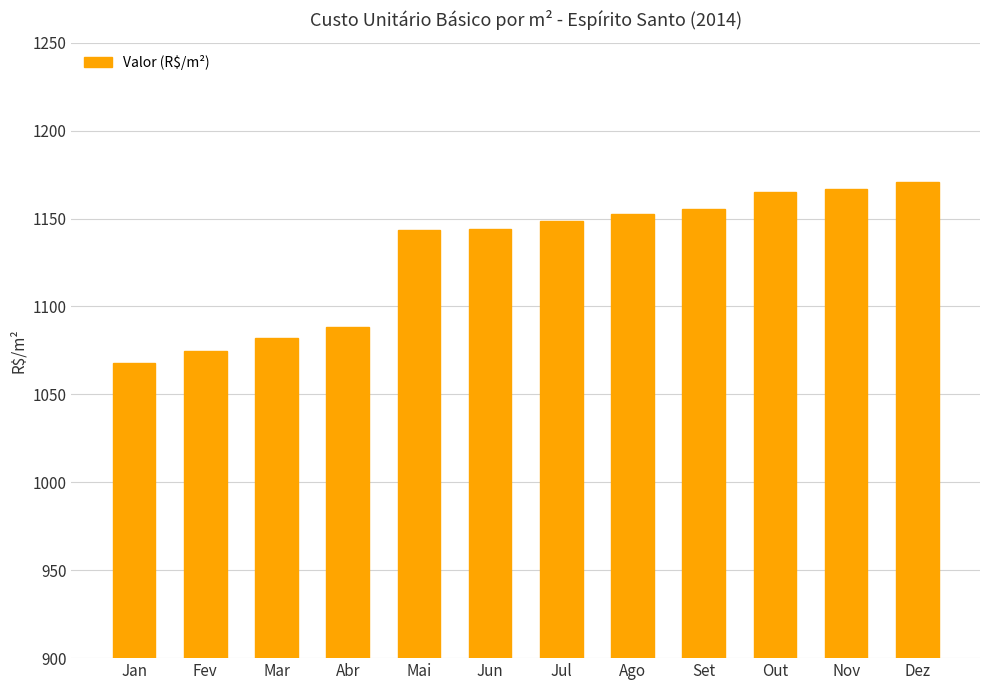

The chart shows a value of 1152.5 at Ago. True or false?

True